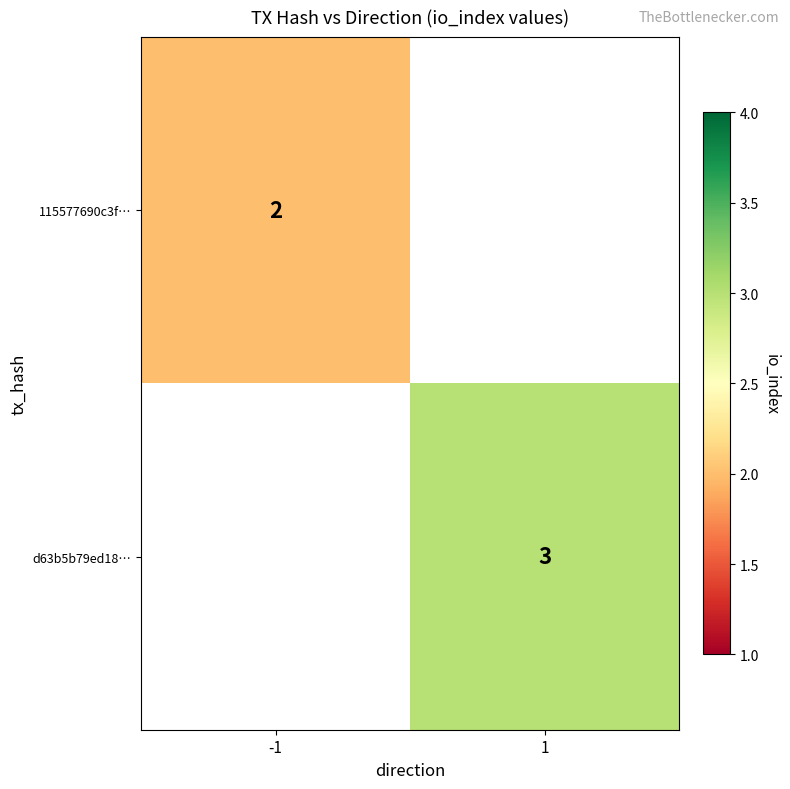

True or false: 115577690c3f… has a value of 1 at -1.

False